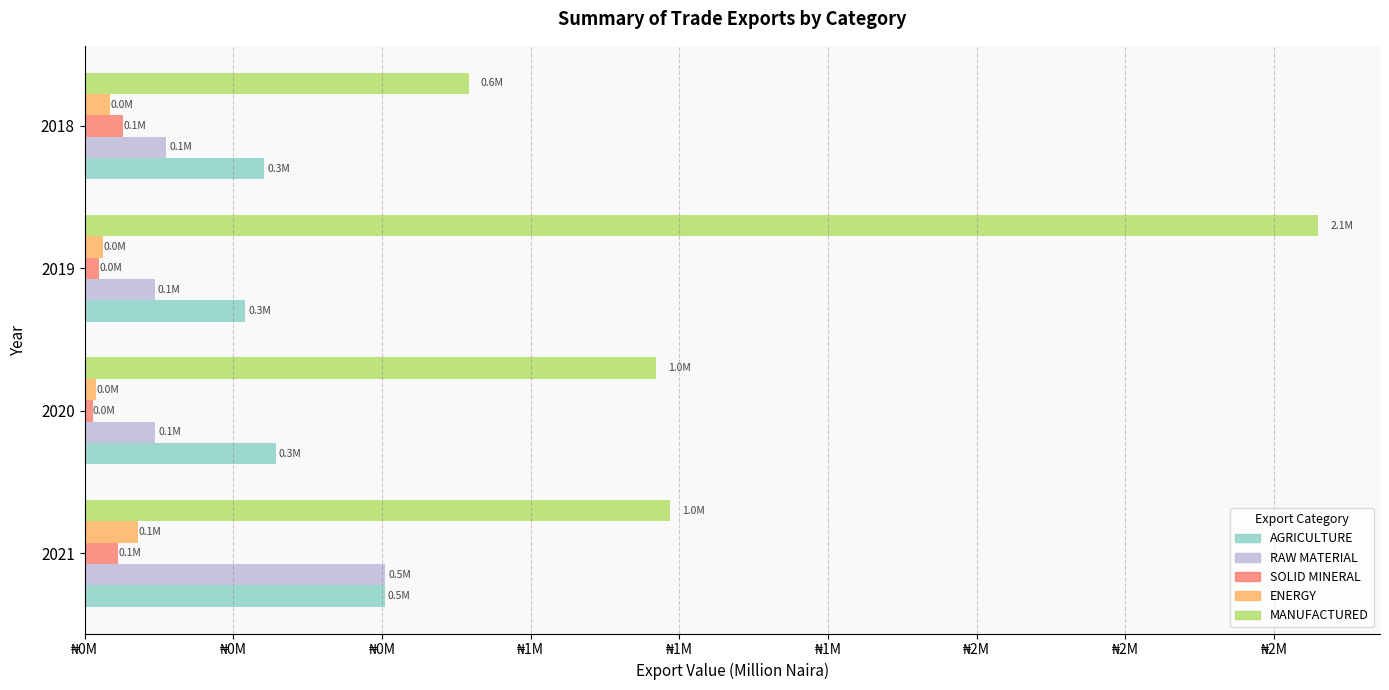

What are all the series names shown in the legend?

AGRICULTURE, RAW MATERIAL, SOLID MINERAL, ENERGY, MANUFACTURED